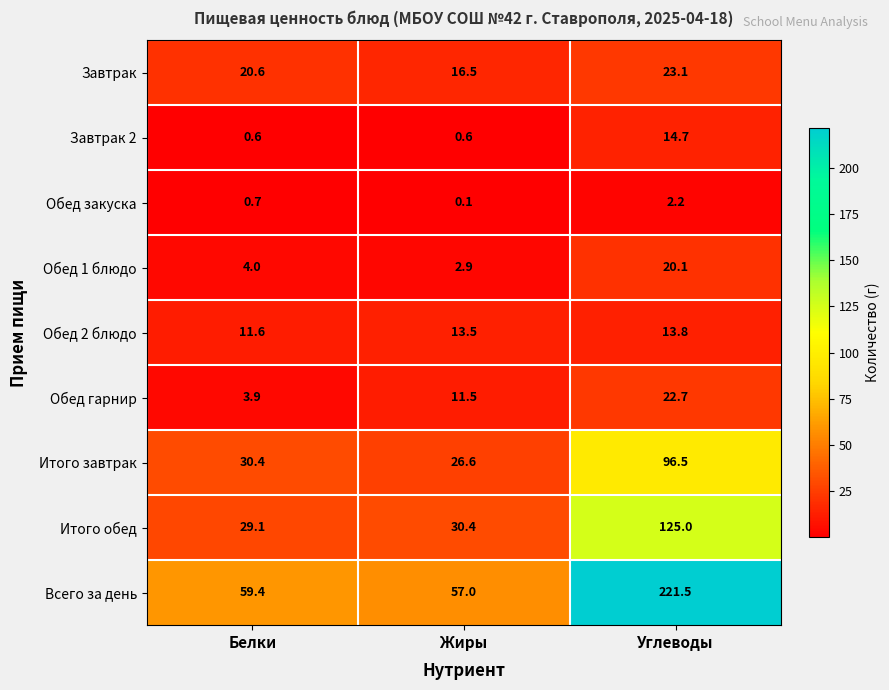

Which category has the lowest value across all series?

Жиры